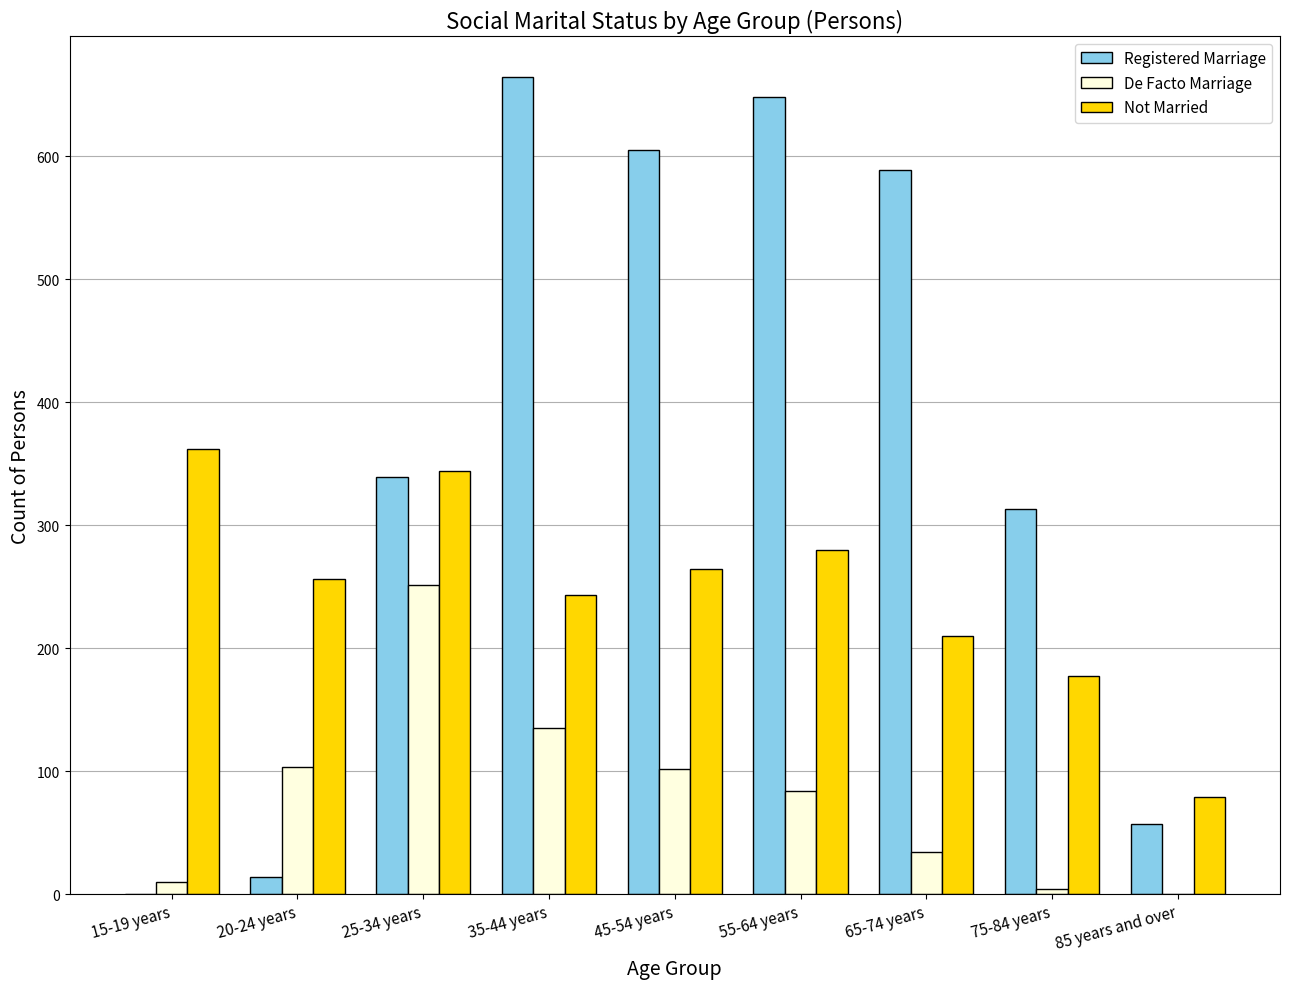

Which series changed the most between 20-24 years and 85 years and over?

Not Married